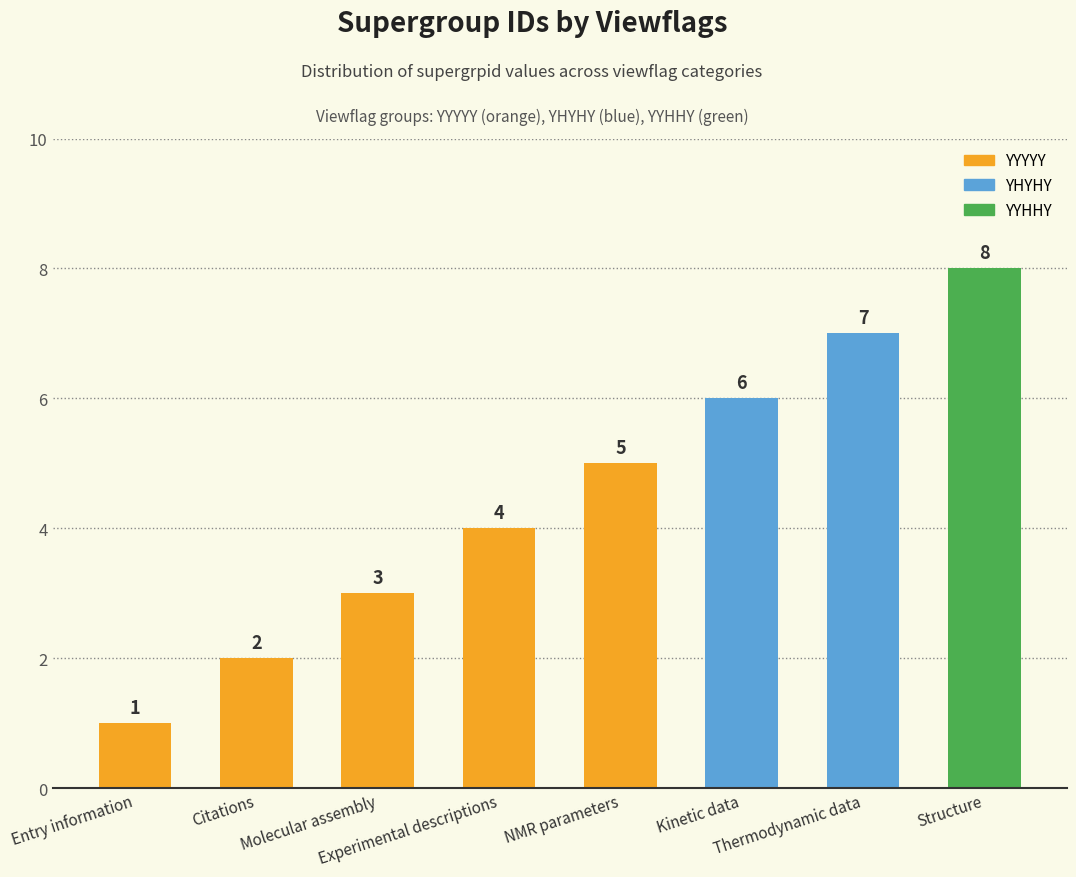

What is the change in value from Experimental descriptions to Structure?

+4